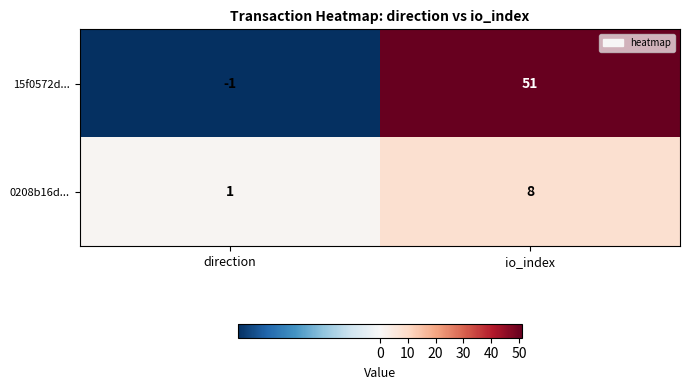

True or false: 0208b16d... has a value of 0 at direction.

False